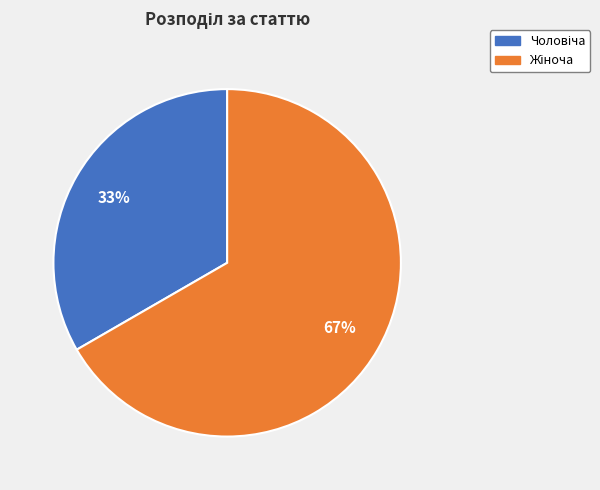

Is there a majority slice in this chart?

Yes